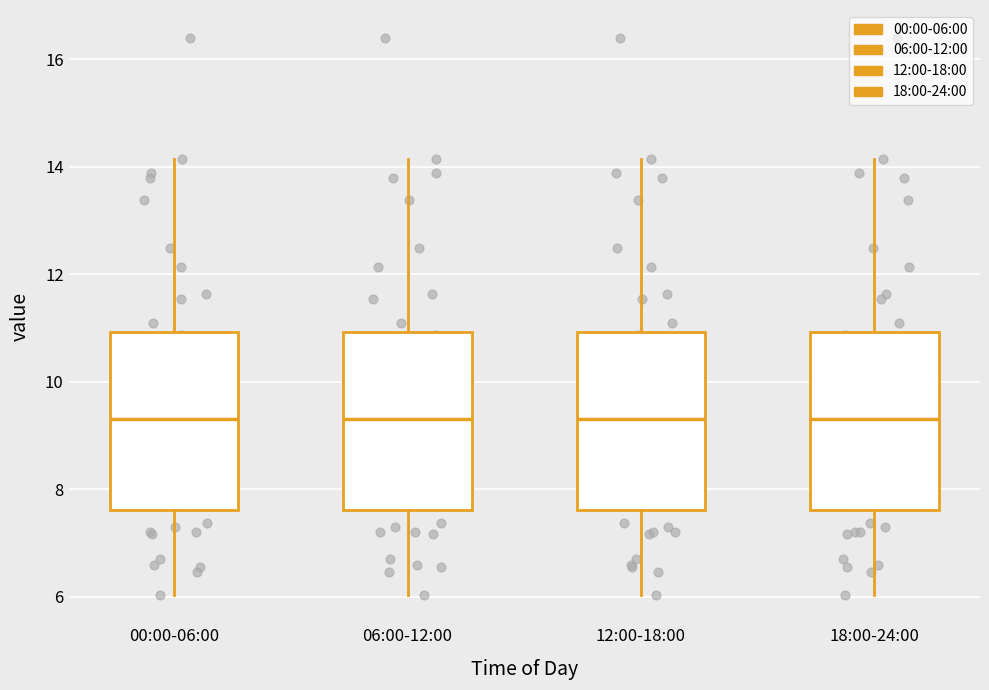

Reading left to right, read every box against the y-axis: the position of its median line, the range the box covers, and the ends of its whiskers. The values are not printed on the chart, so give them approximately, as read against the axis.

00:00-06:00: median 9.4, box 7.6 to 11.0, whiskers 6.0 to 14.2
06:00-12:00: median 9.4, box 7.6 to 11.0, whiskers 6.0 to 14.2
12:00-18:00: median 9.4, box 7.6 to 11.0, whiskers 6.0 to 14.2
18:00-24:00: median 9.4, box 7.6 to 11.0, whiskers 6.0 to 14.2